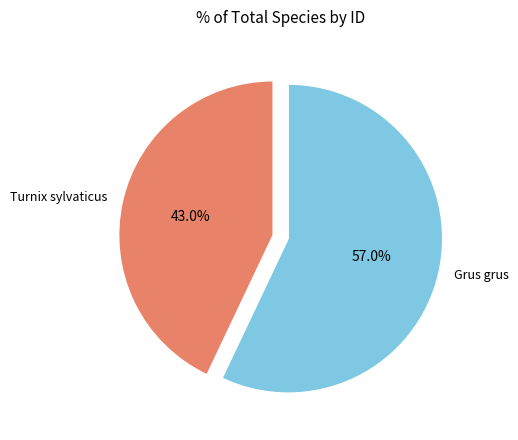

How many segments does this pie chart have?

2